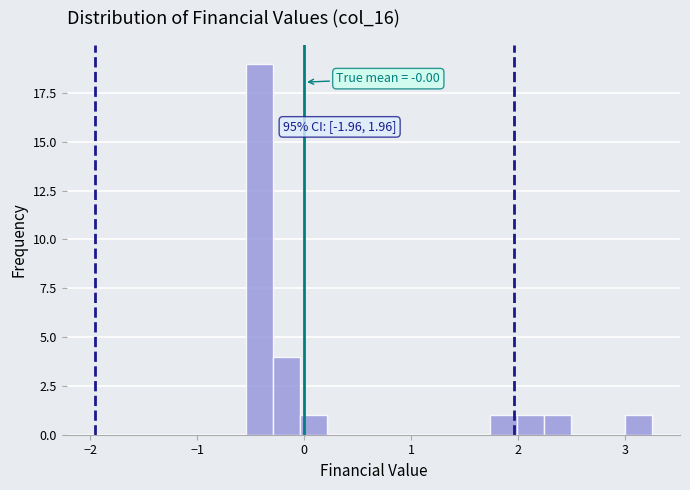

Read against the x-axis, roughly where is the centre of the tallest bar?

-0.4